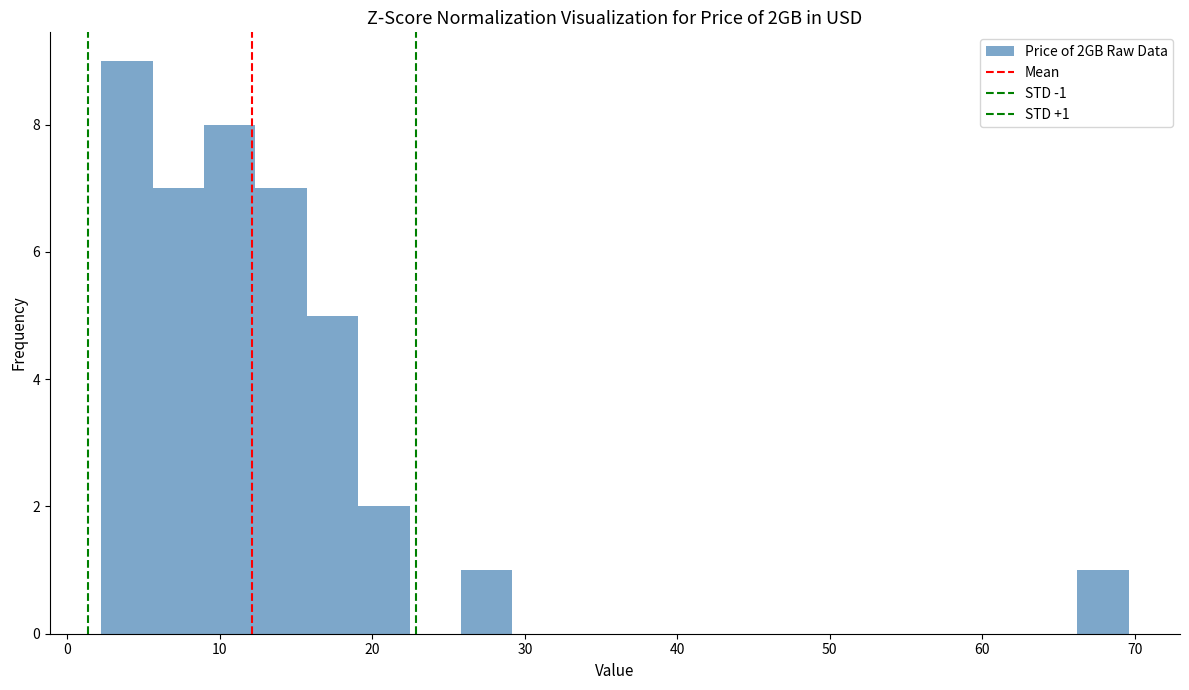

Around what value on the x-axis is the tallest bar? Give the approximate position of its centre, as read against the axis.

4